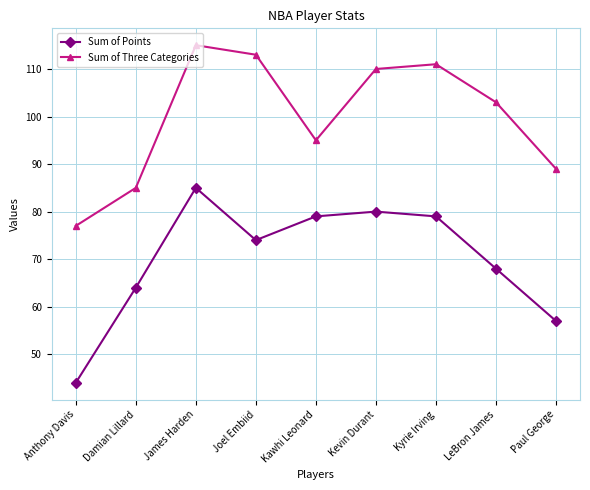

Which series has the largest range (max minus min)?

Sum of Points